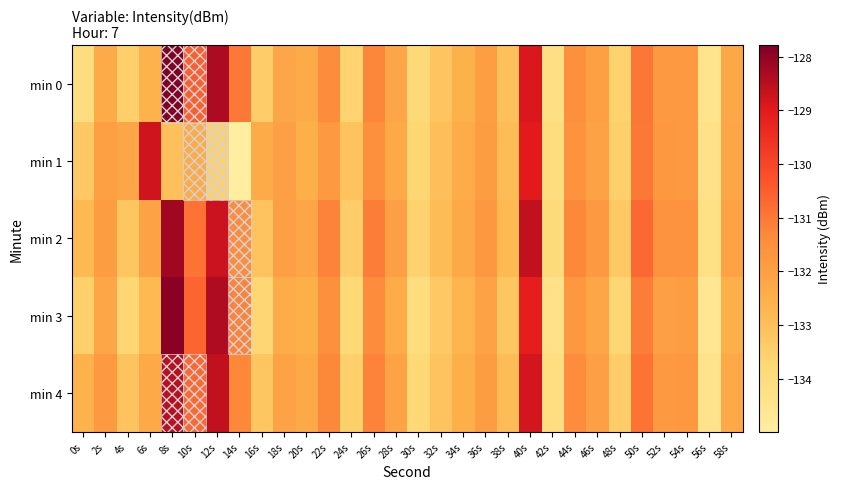

Which category has the lowest value across all series?

14s